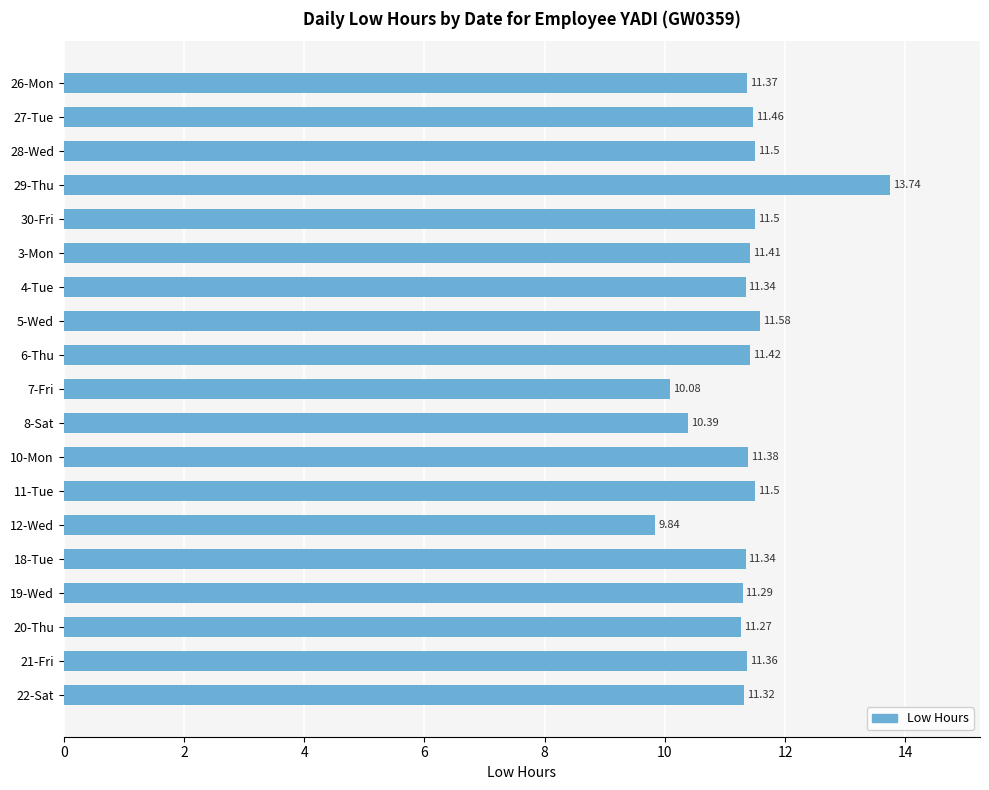

Which label corresponds to the largest value in the chart?

29-Thu